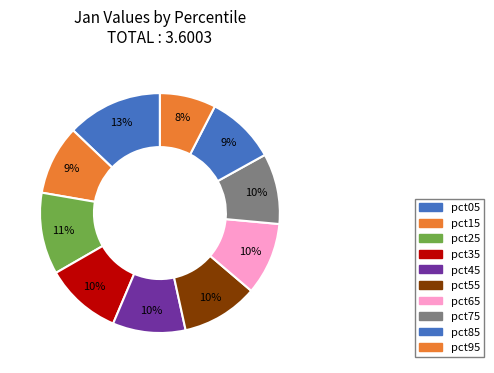

Which category has the smallest portion of the pie?

pct95